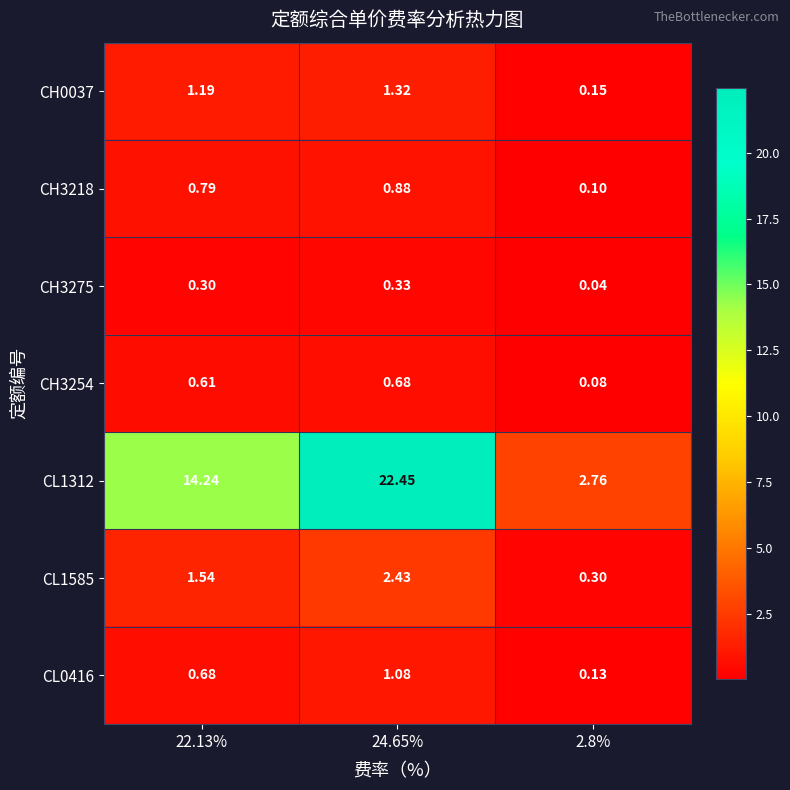

Is the value of CL1312 at 24.65% greater than the value of CH3275 at 24.65%?

Yes